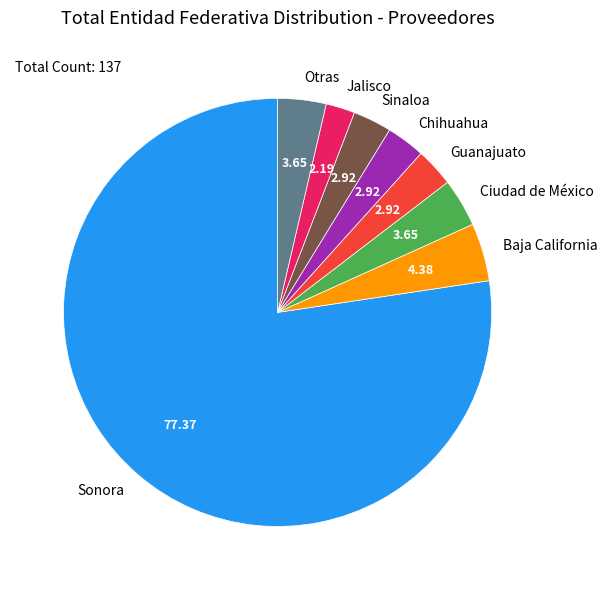

How many segments does this pie chart have?

8